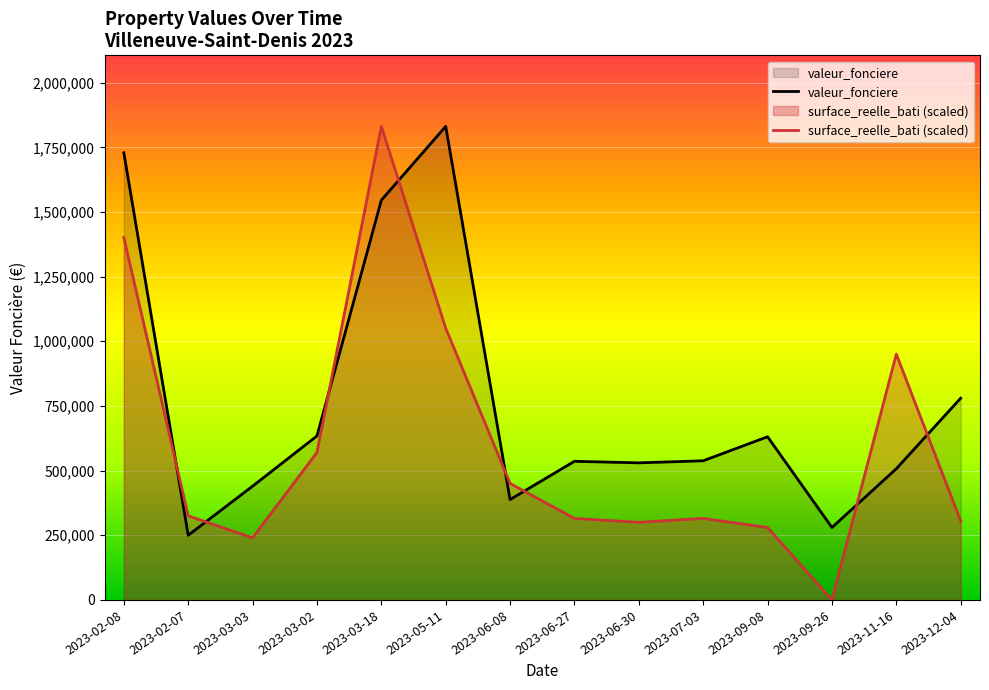

Reading left to right, what are all the values shown in this chart?

valeur_fonciere: 1728798.0	250000.0	439800.0	634000.0	1545480.0	1831000.0	388000.0	536000.0	530000.0	538000.0	630900.0	280000.0	507200.0	780000.0
surface_reelle_bati (scaled): 1400765.0	325177.6	240131.1	570311.5	1831000.0	1050573.8	450245.9	315172.1	300163.9	315172.1	280153.0	0.0	950519.1	305166.7